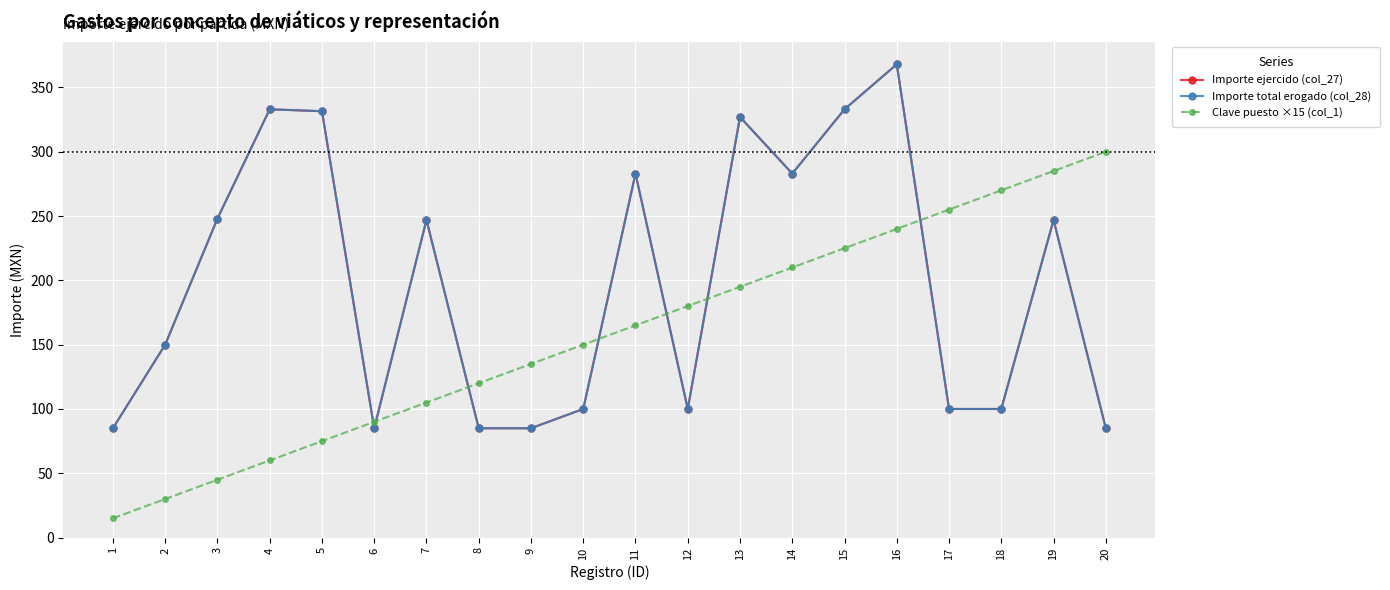

What is the maximum value for Clave puesto ×15 (col_1)?

300.0